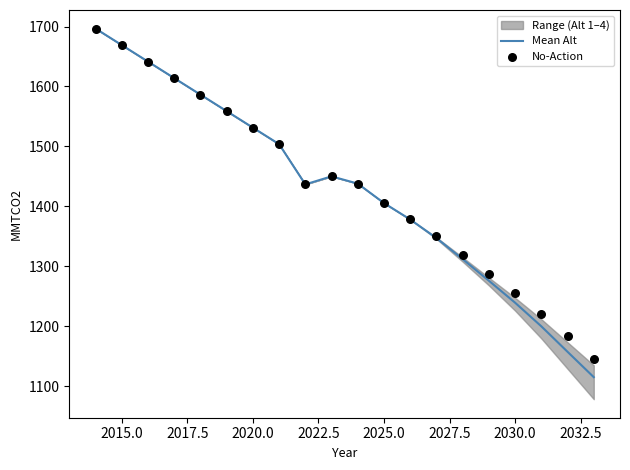

Is it true that Mean Alt equals 1669.1 at 2015.0?

True